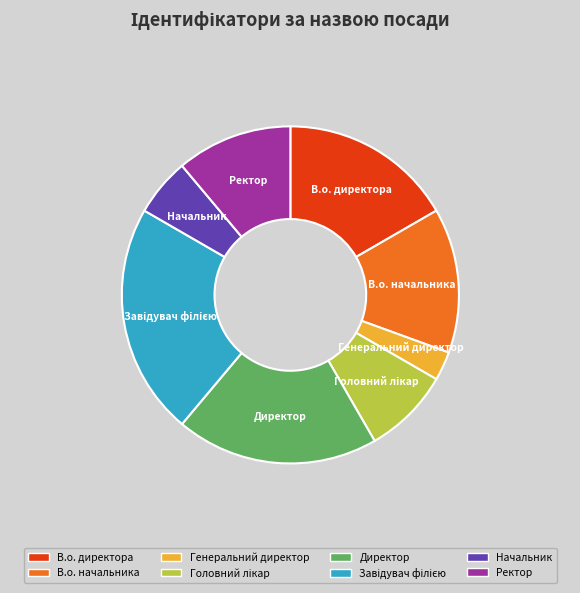

Between Генеральний директор and В.о. директора, which is larger?

В.о. директора